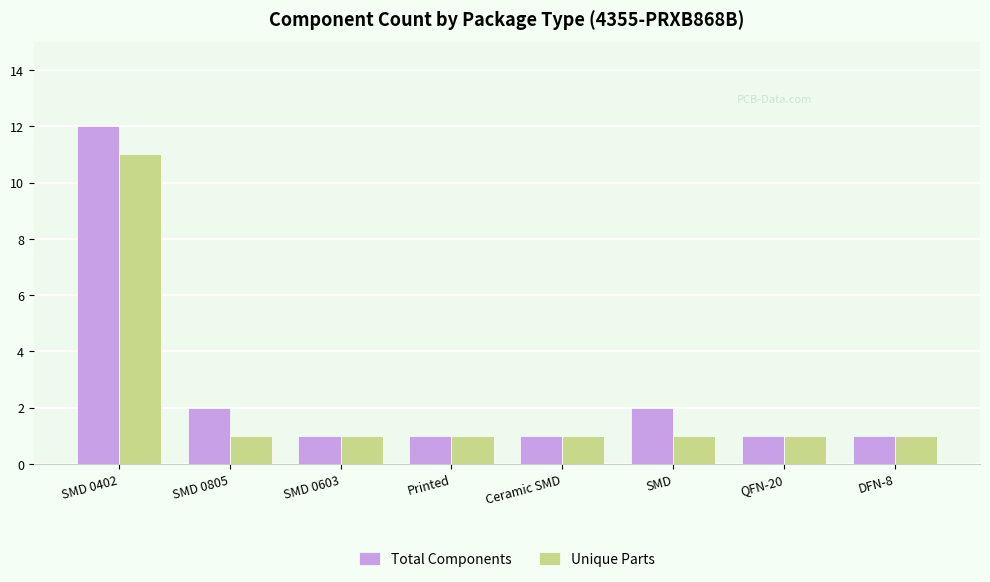

Reading right to left, extract all data points from this chart.

Total Components: DFN-8=1	QFN-20=1	SMD=2	Ceramic SMD=1	Printed=1	SMD 0603=1	SMD 0805=2	SMD 0402=12
Unique Parts: DFN-8=1	QFN-20=1	SMD=1	Ceramic SMD=1	Printed=1	SMD 0603=1	SMD 0805=1	SMD 0402=11